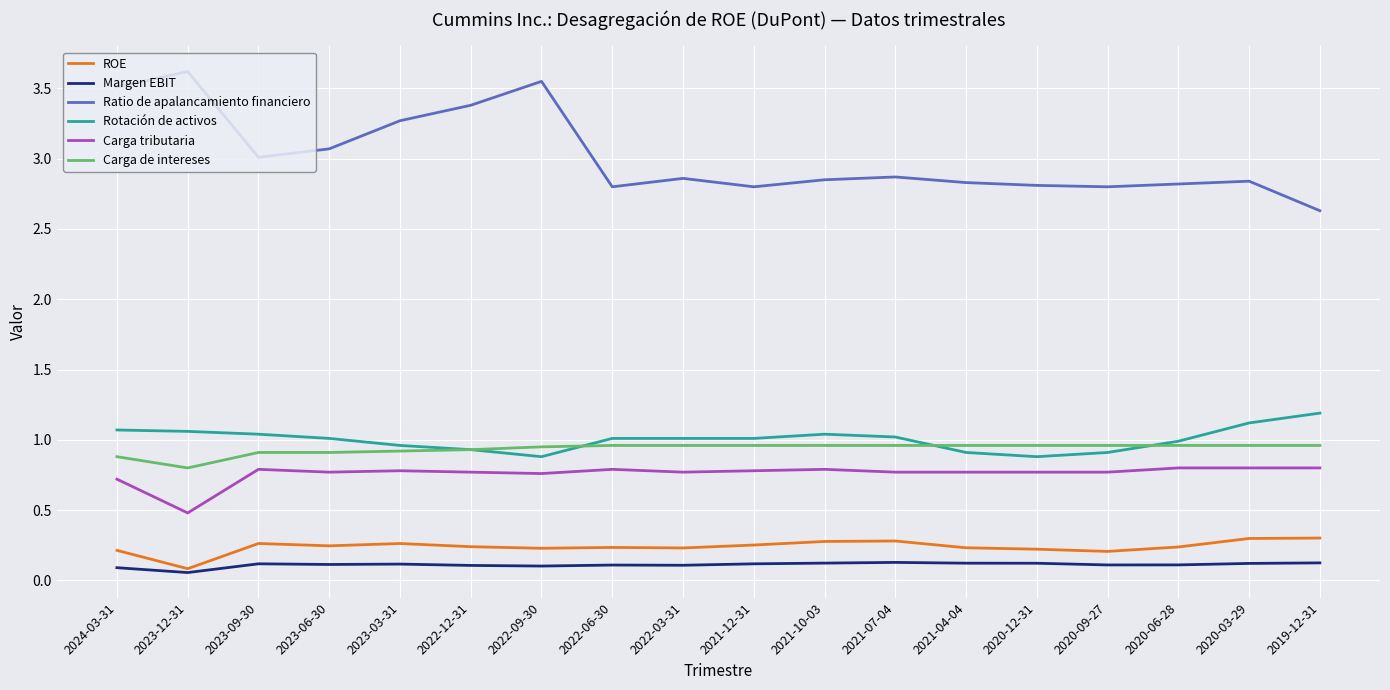

Which series changed the most between 2022-12-31 and 2022-06-30?

Ratio de apalancamiento financiero